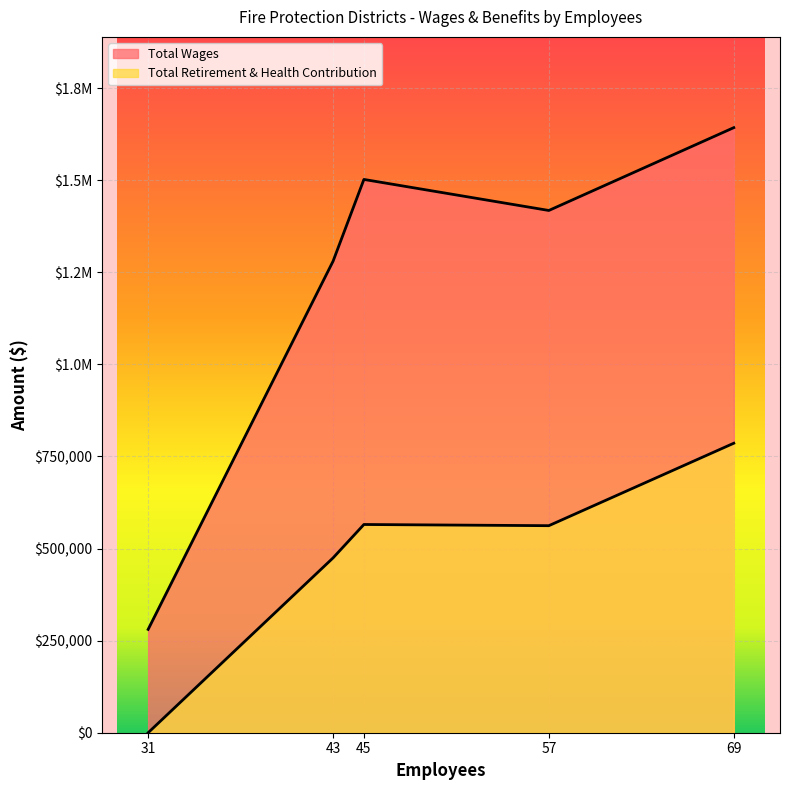

Count the number of data series in this chart.

2